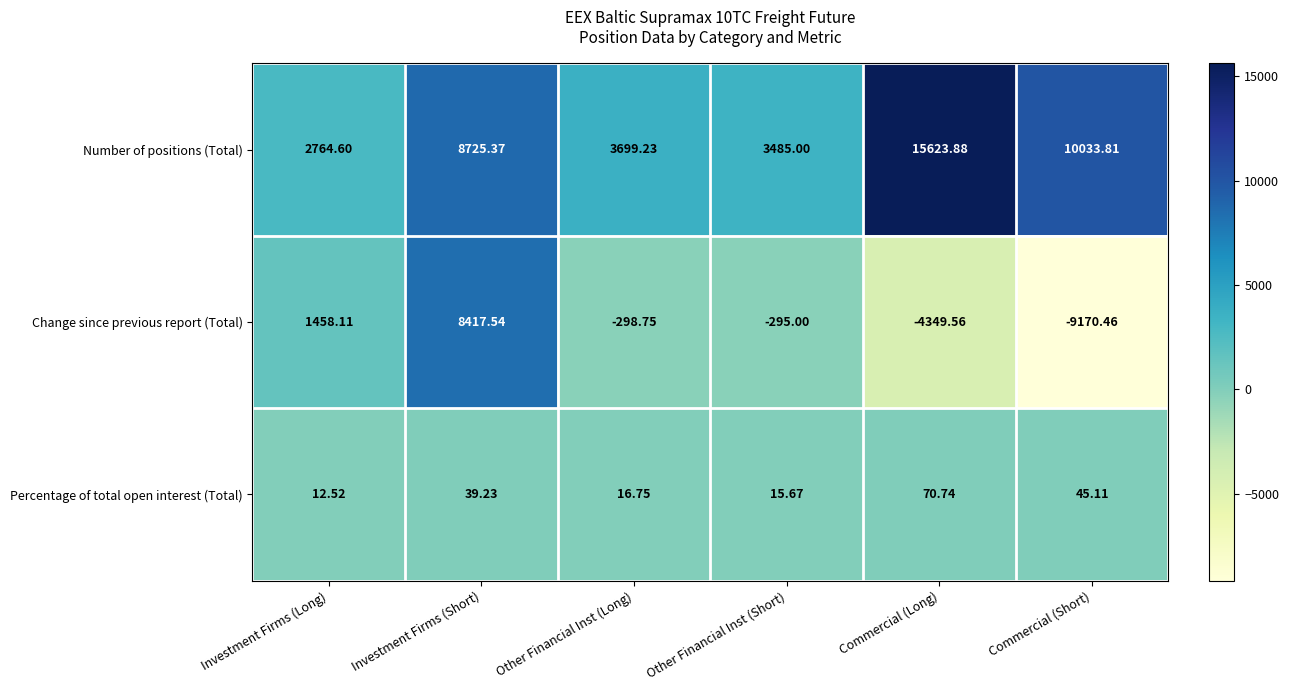

At which label does Change since previous report (Total) first exceed -295?

Investment Firms (Long)